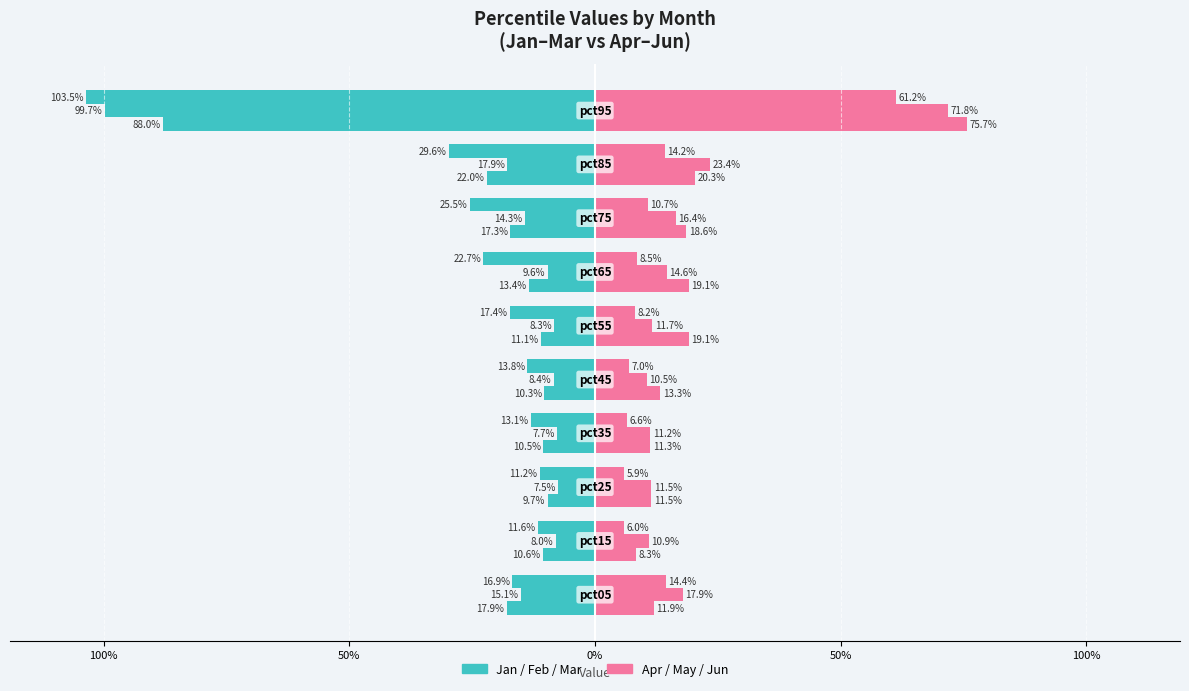

What value does the Jan series have at 100%?

-0.1